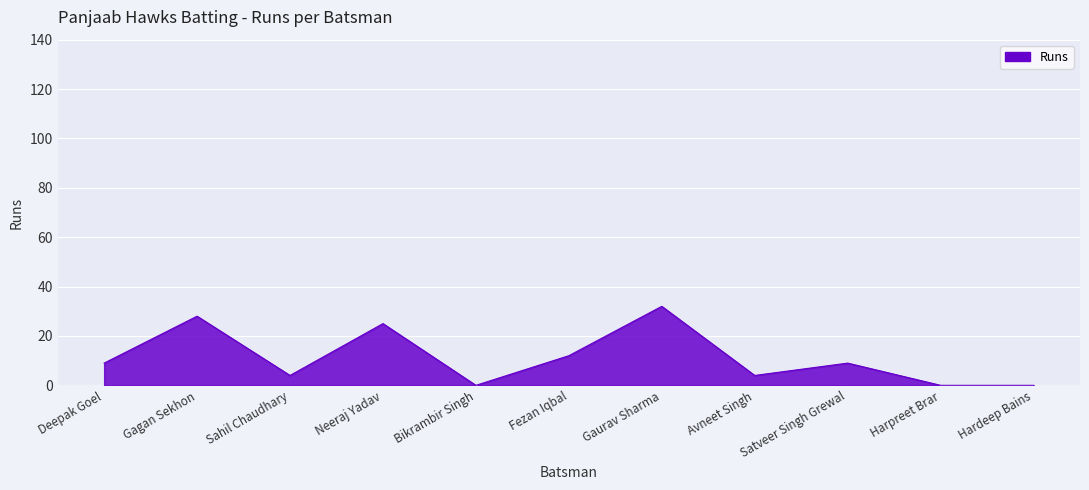

Reading left to right, what are all the values shown in this chart?

Deepak Goel=9	Gagan Sekhon=28	Sahil Chaudhary=4	Neeraj Yadav=25	Bikrambir Singh=0	Fezan Iqbal=12	Gaurav Sharma=32	Avneet Singh=4	Satveer Singh Grewal=9	Harpreet Brar=0	Hardeep Bains=0